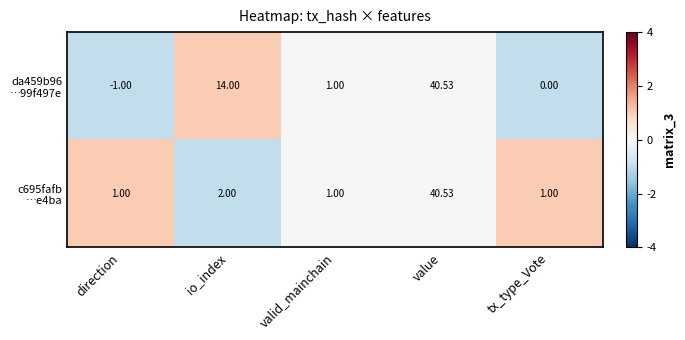

Which category has the highest value across all series?

value